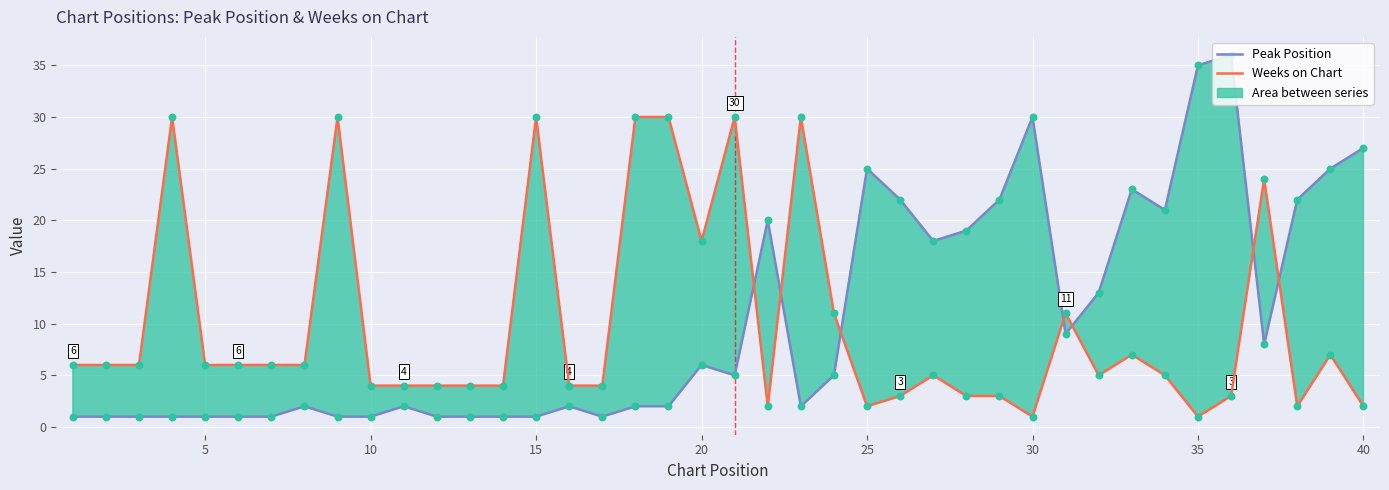

Which series has the widest spread of Y values?

Peak Position